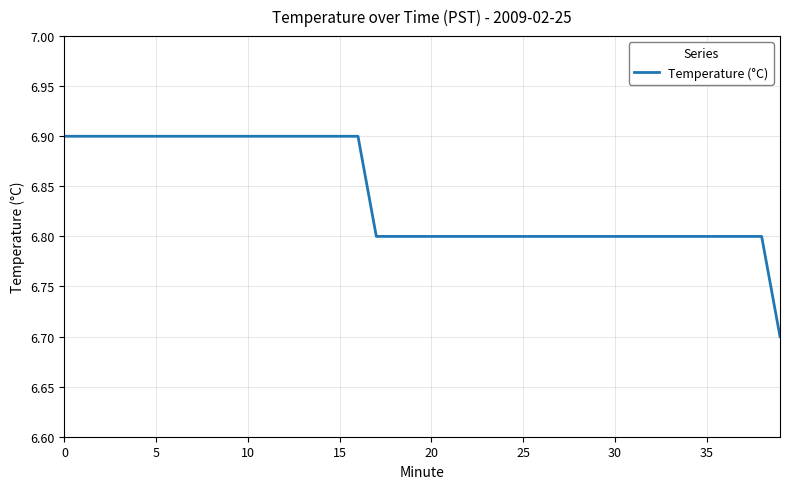

Is this an area chart (filled region under the line)?

No